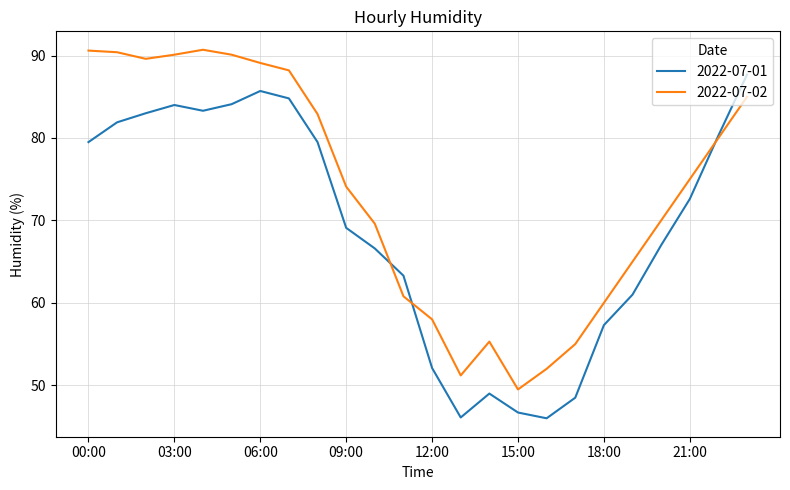

How many intersections are there between 2022-07-01 and 2022-07-02?

3